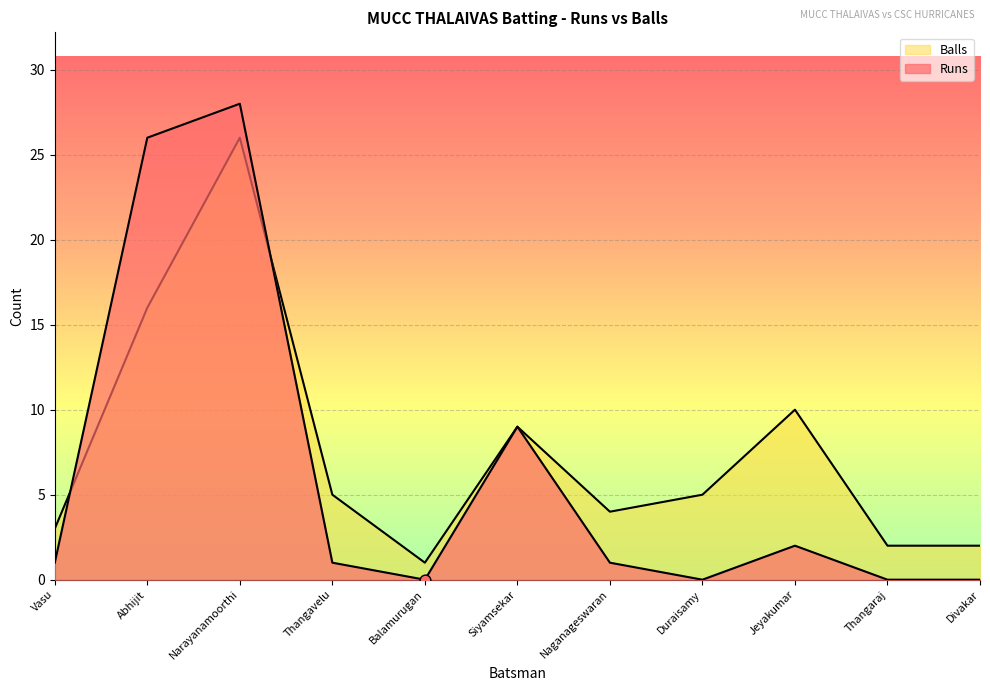

Which series reaches the minimum Y coordinate?

Runs